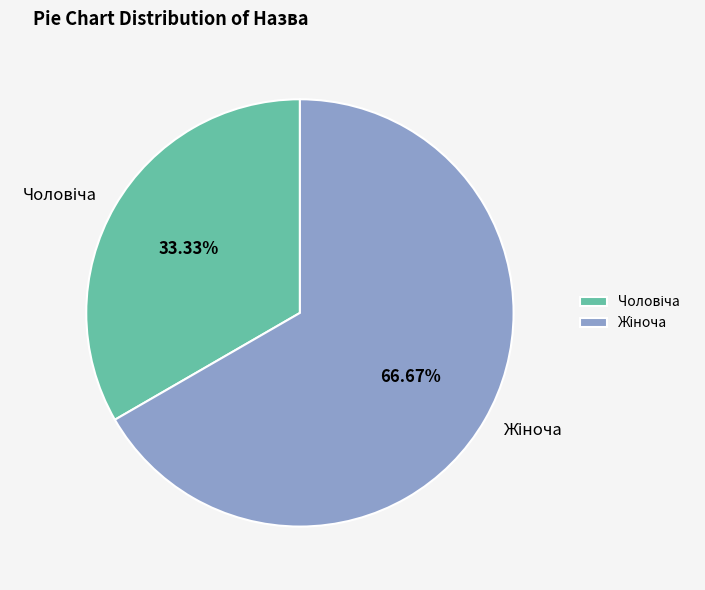

Does any single category account for the majority?

Yes